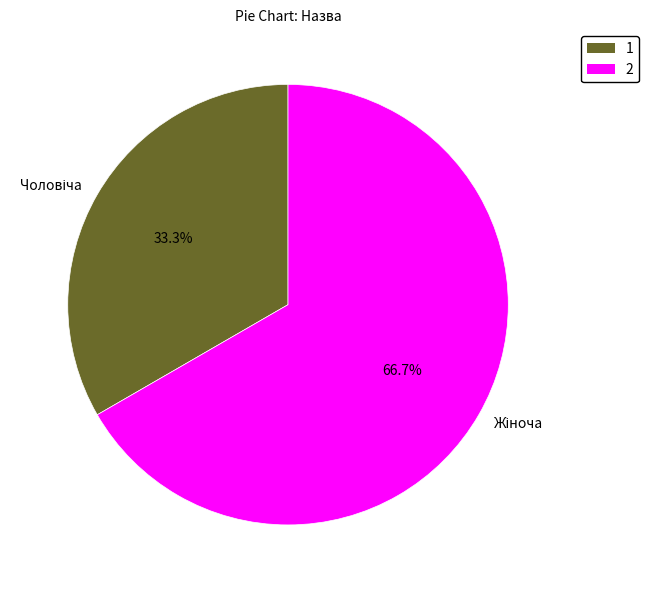

Is there any slice that represents more than half of the pie?

Yes